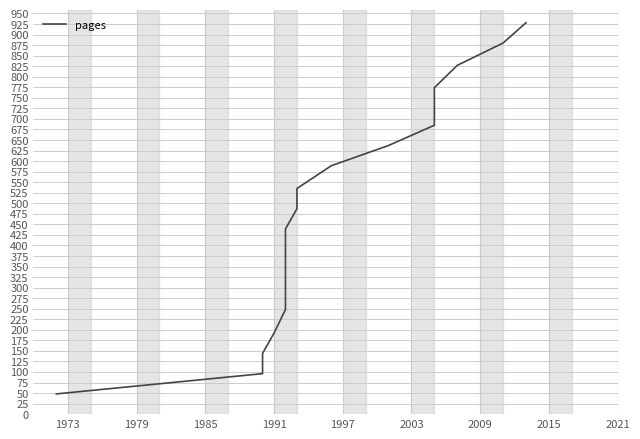

The chart shows a value of 95 at 2003. True or false?

False